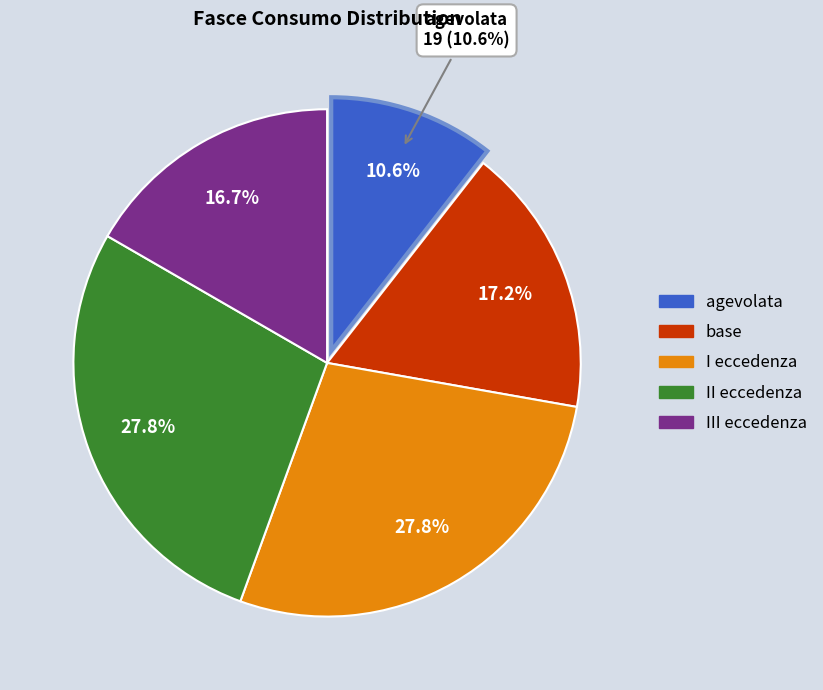

Which slice is the smallest?

agevolata